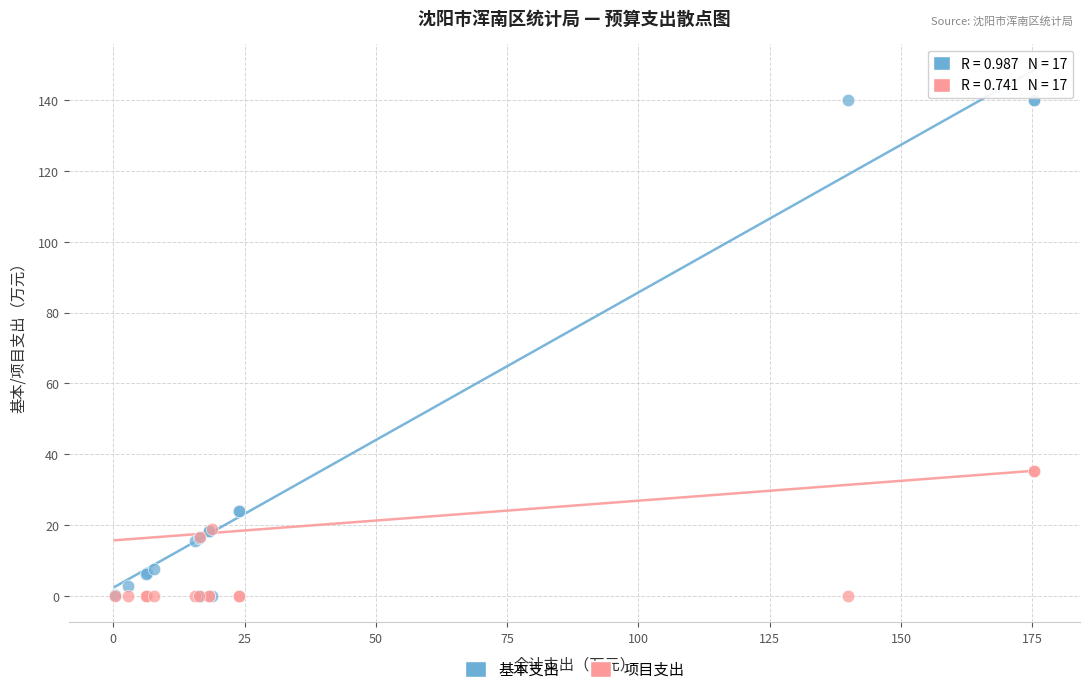

Which series has the largest Y range (max minus min)?

基本支出